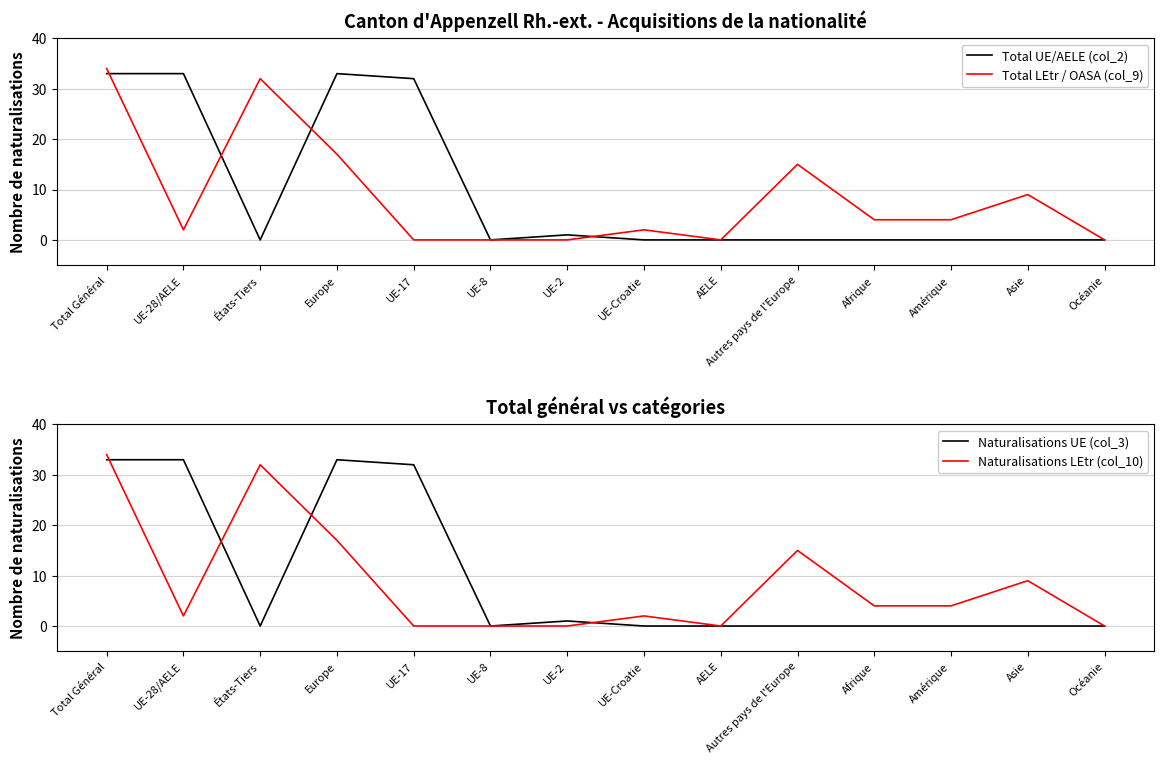

How many interior local valleys does the Total UE/AELE (col_2) series have?

2